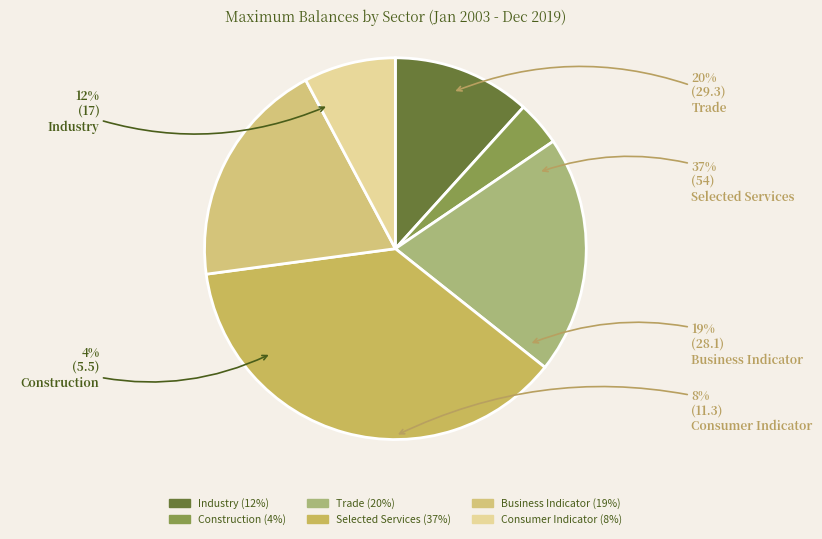

To the nearest percent, what is the combined percentage of Selected Services and Construction?

41%